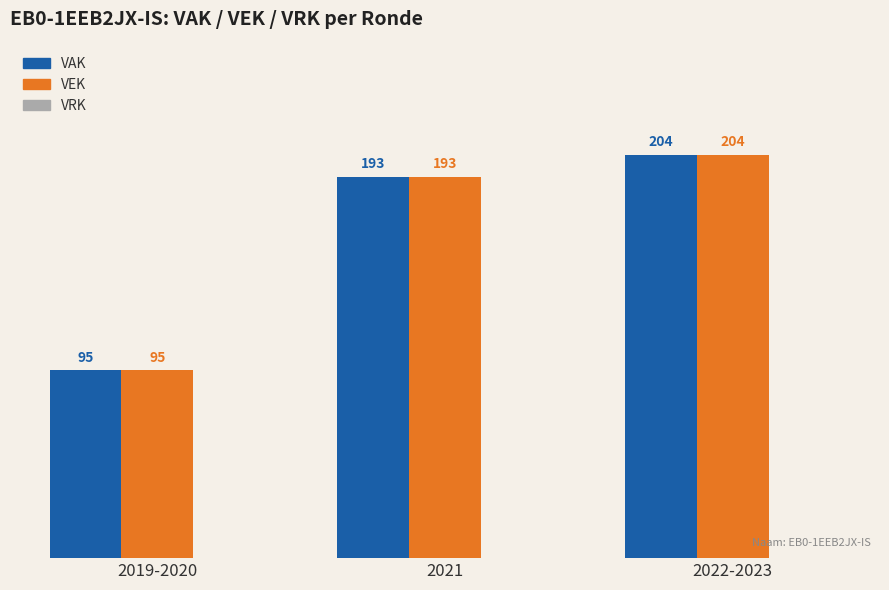

Count the number of data series in this chart.

2